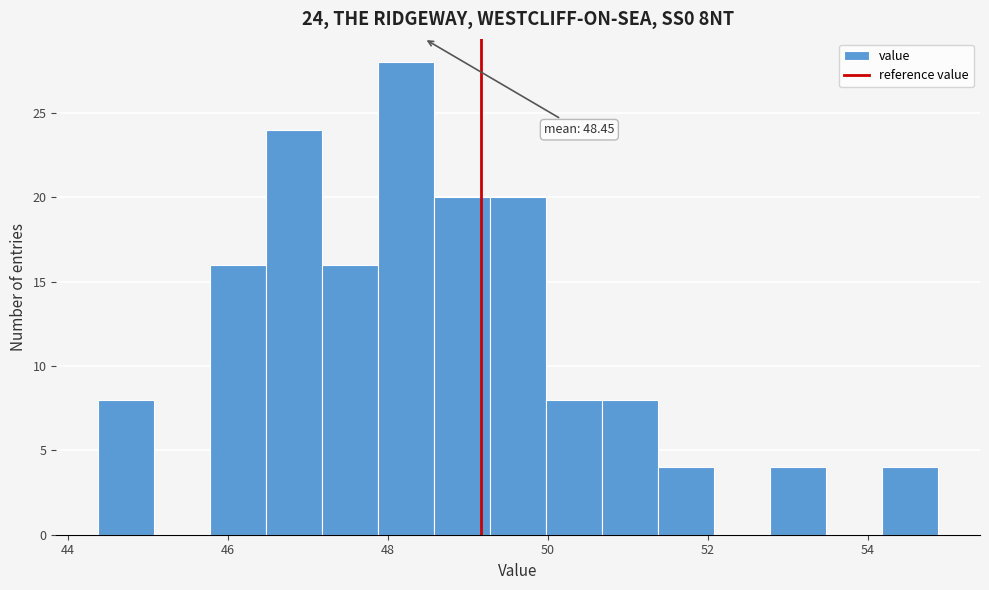

Around what value on the x-axis is the tallest bar? Give the approximate position of its centre, as read against the axis.

48.2